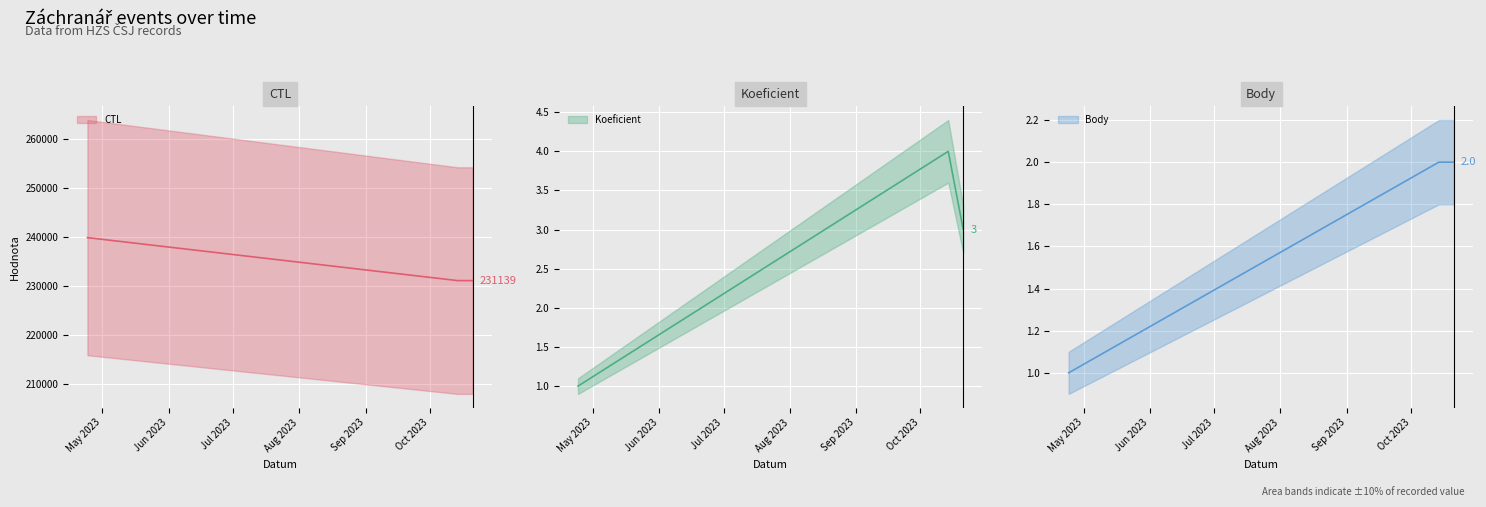

Is it true that Body equals 2 at 2023-04-24?

False